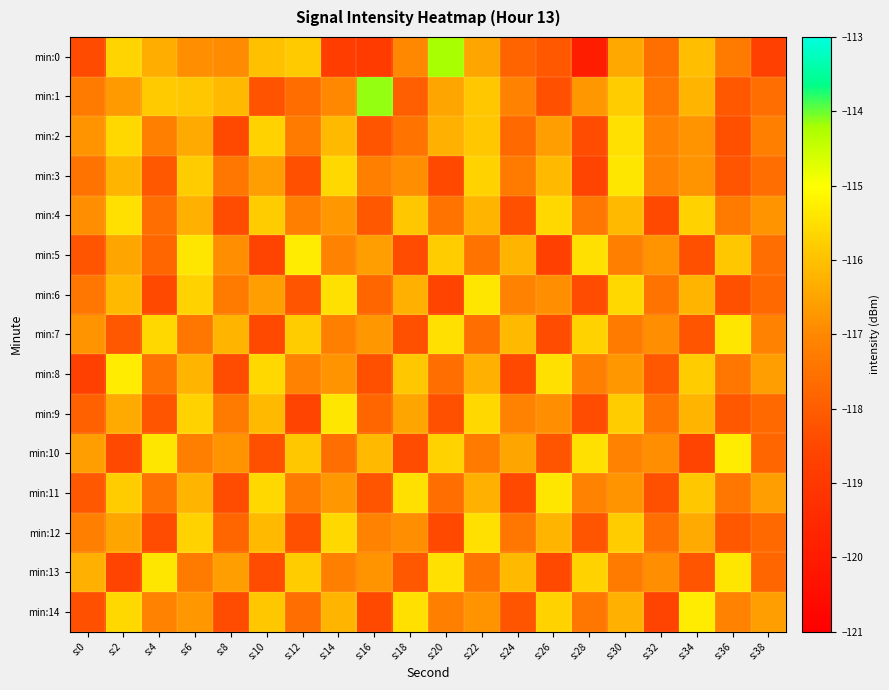

Which category has the highest value across all series?

s:16